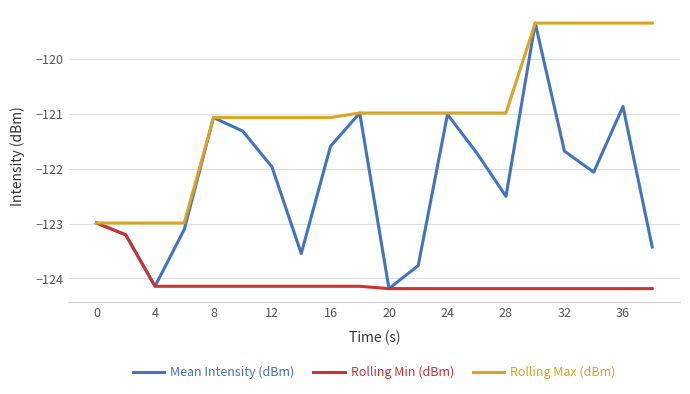

What are all the series names shown in the legend?

Mean Intensity (dBm), Rolling Min (dBm), Rolling Max (dBm)